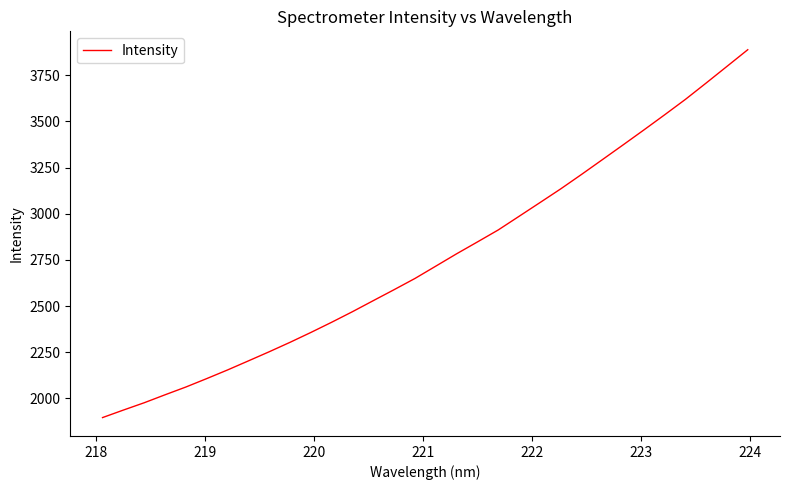

What is the maximum value shown in the chart?

3888.2